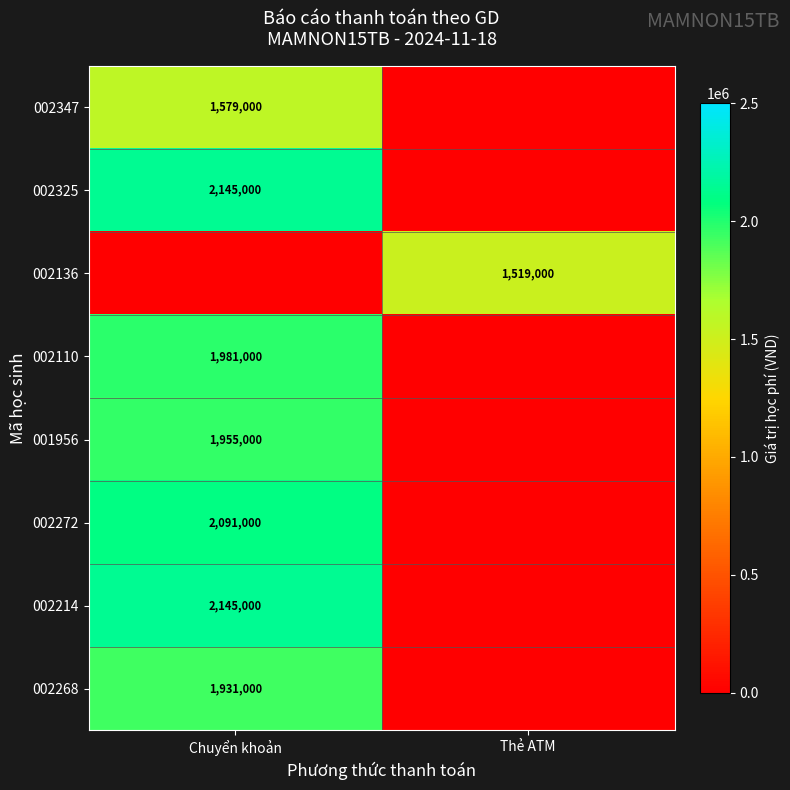

True or false: 002325 has a value of 3311813 at Chuyển khoản.

False